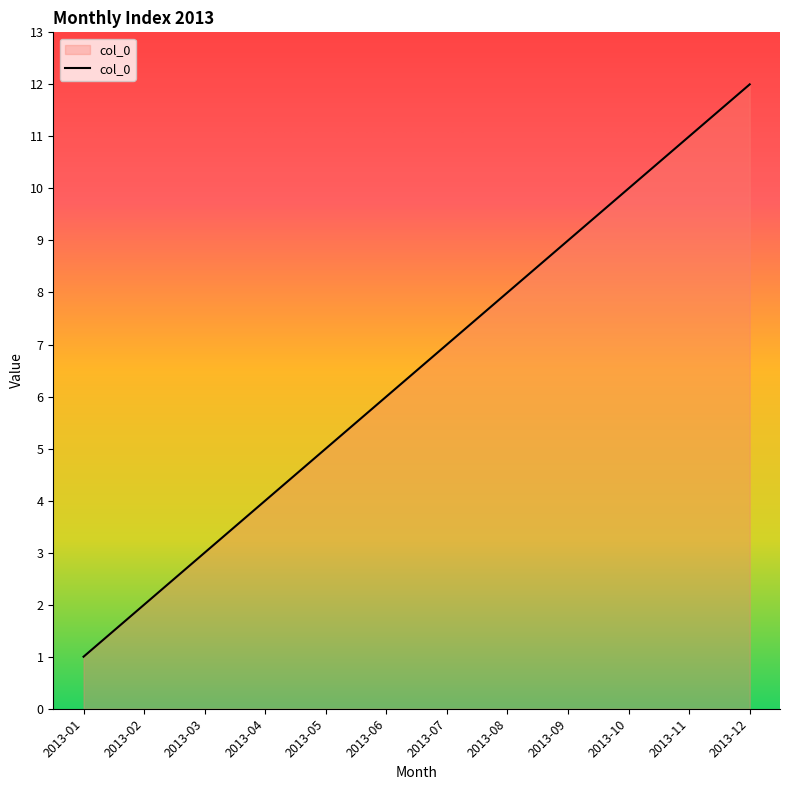

Reading left to right, extract all data points from this chart.

2013-01=1	2013-02=2	2013-03=3	2013-04=4	2013-05=5	2013-06=6	2013-07=7	2013-08=8	2013-09=9	2013-10=10	2013-11=11	2013-12=12